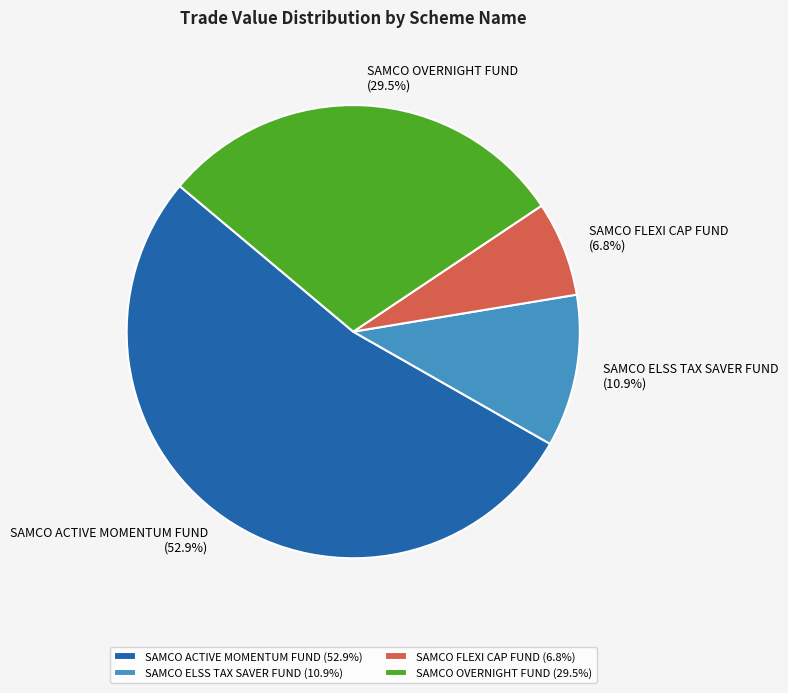

Combined, do SAMCO OVERNIGHT FUND and SAMCO ELSS TAX SAVER FUND account for over 50%?

No